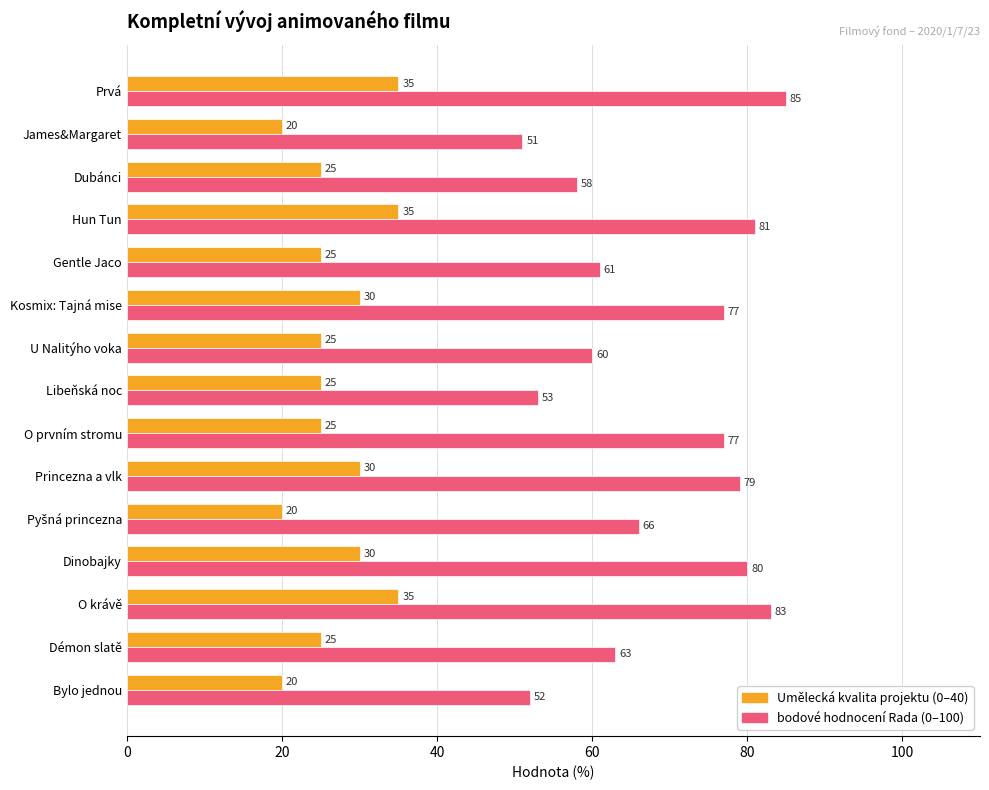

What is the smallest value displayed?

20.0